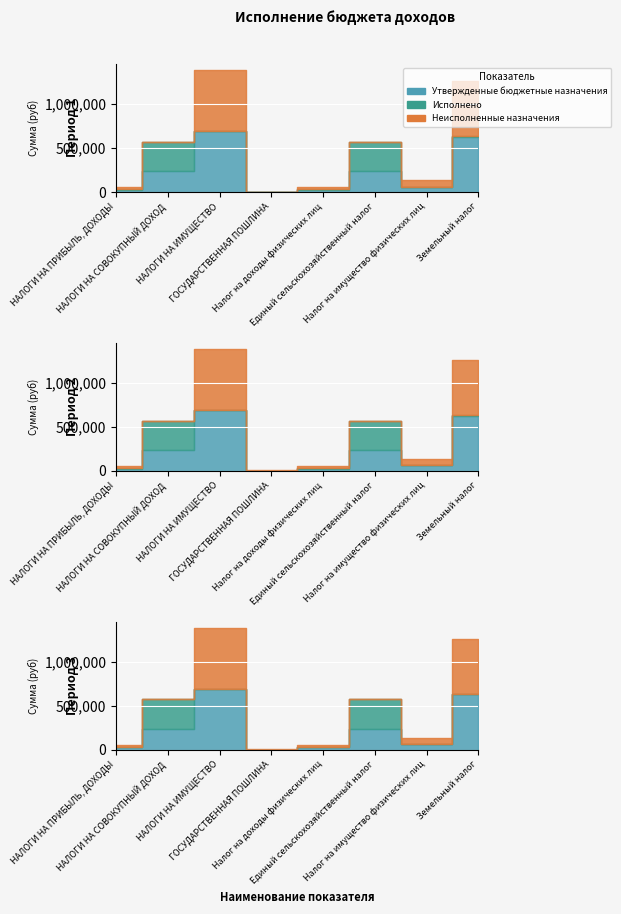

Which category has the highest value across all series?

НАЛОГИ НА ИМУЩЕСТВО